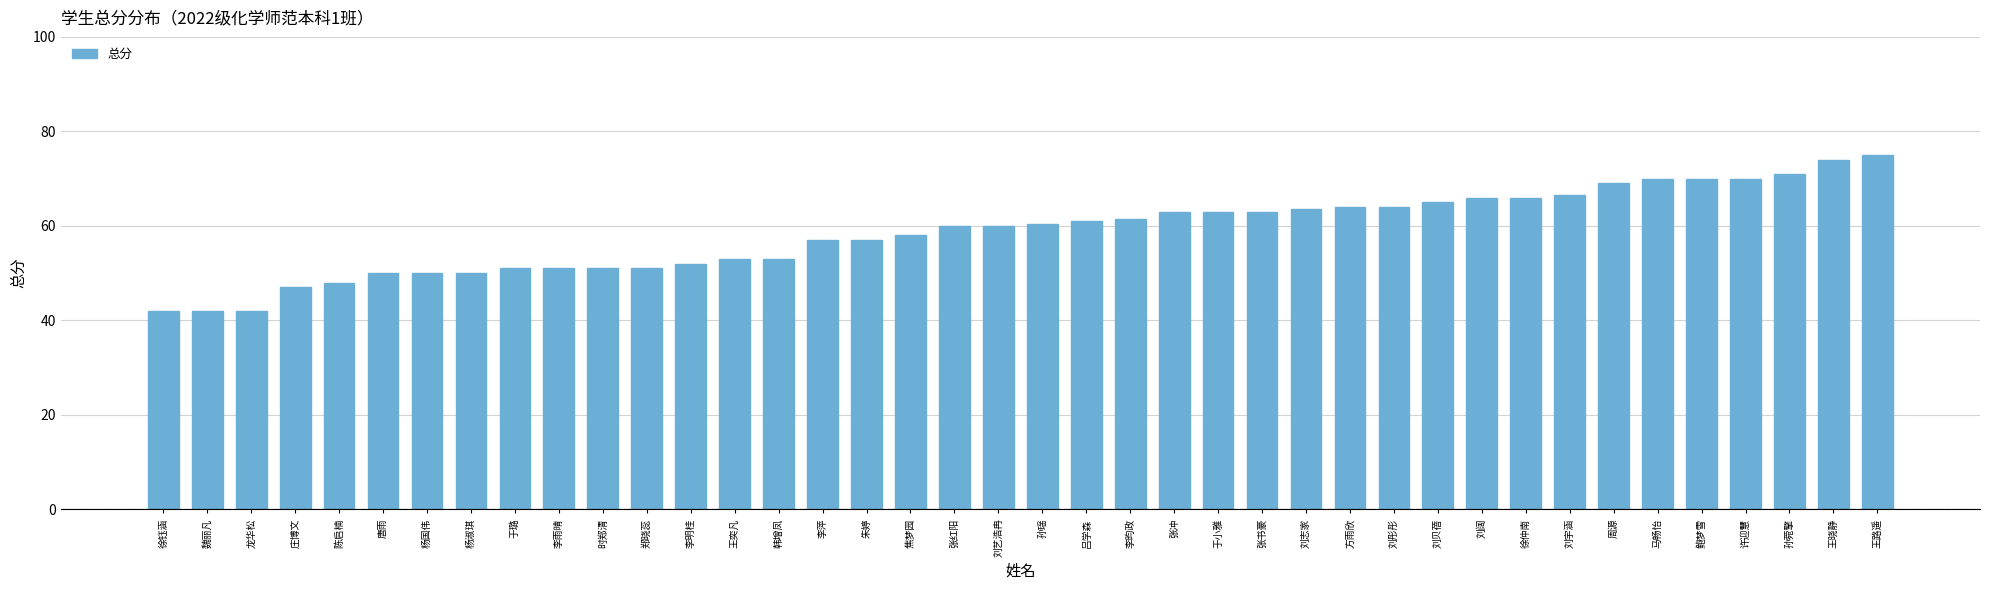

What is the difference between the values at 李明桂 and 张书豪?

11.0